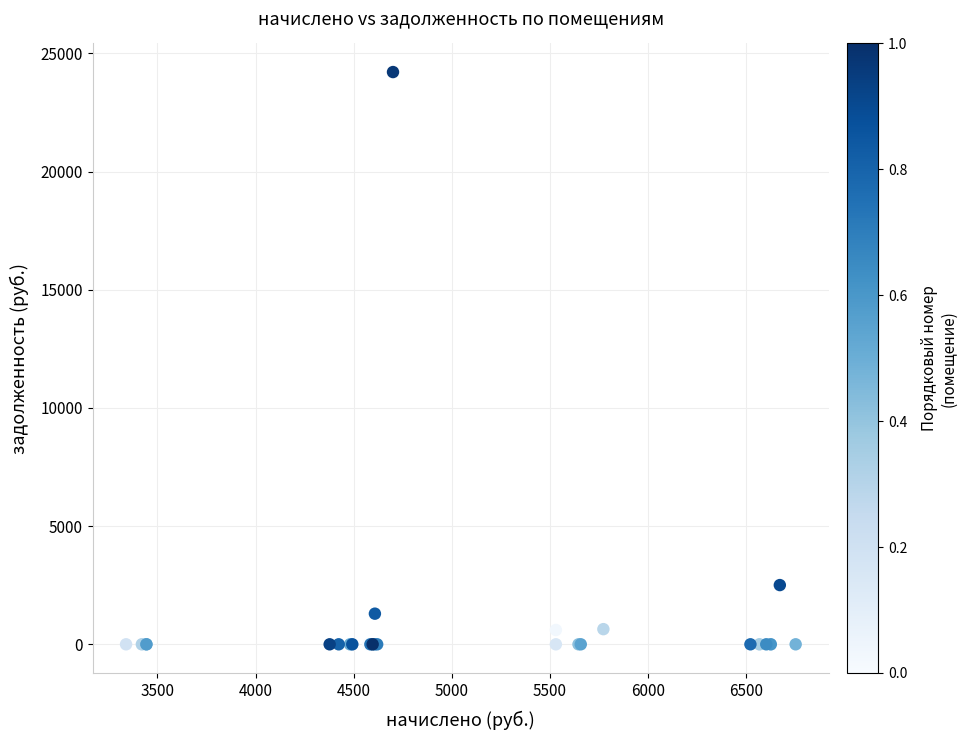

What Y value in the scatter plot is closest to 12105?

2505.6